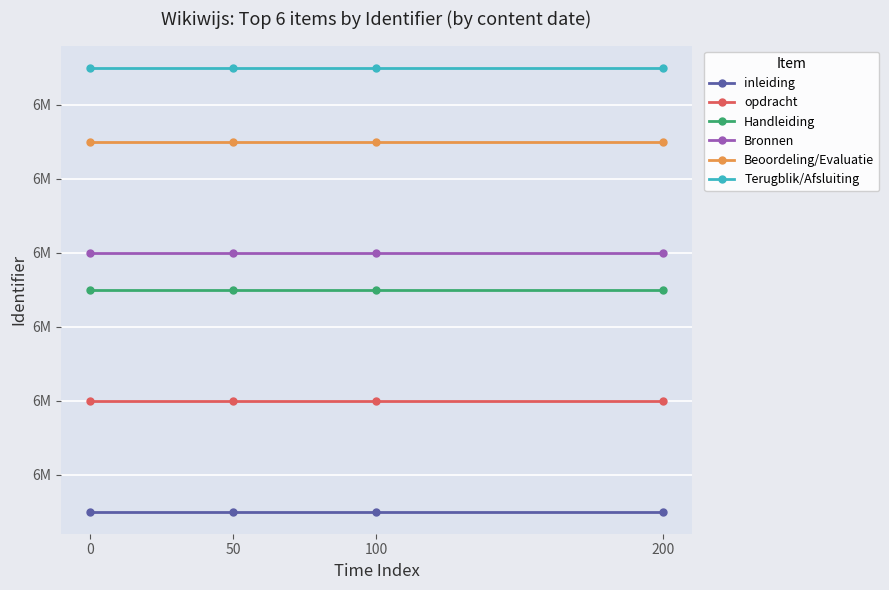

What are all the series names shown in the legend?

inleiding, opdracht, Handleiding, Bronnen, Beoordeling/Evaluatie, Terugblik/Afsluiting